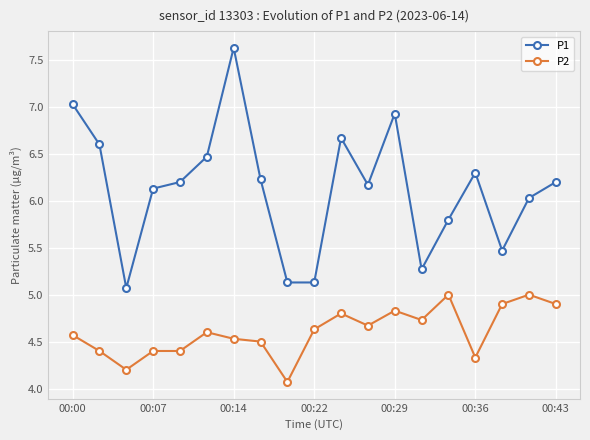

Which series has the largest total across all categories?

P1